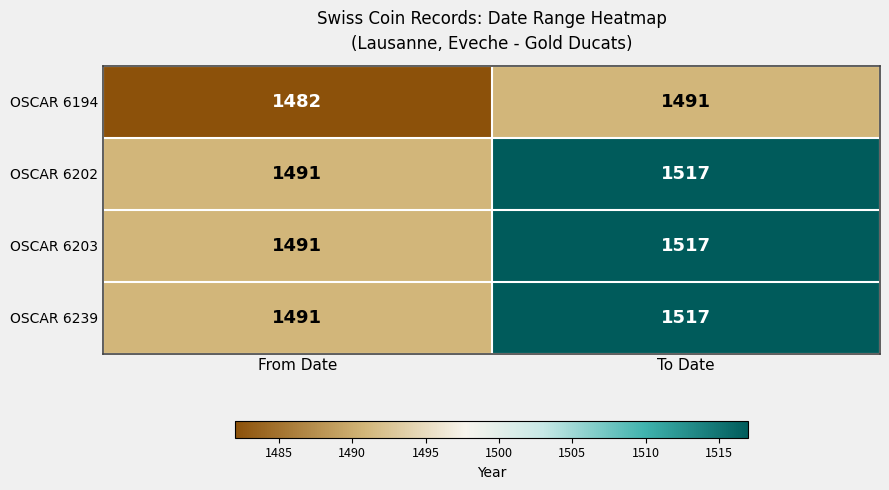

Reading left to right, list all the values displayed in this chart.

OSCAR 6194: 1482	1491
OSCAR 6202: 1491	1517
OSCAR 6203: 1491	1517
OSCAR 6239: 1491	1517